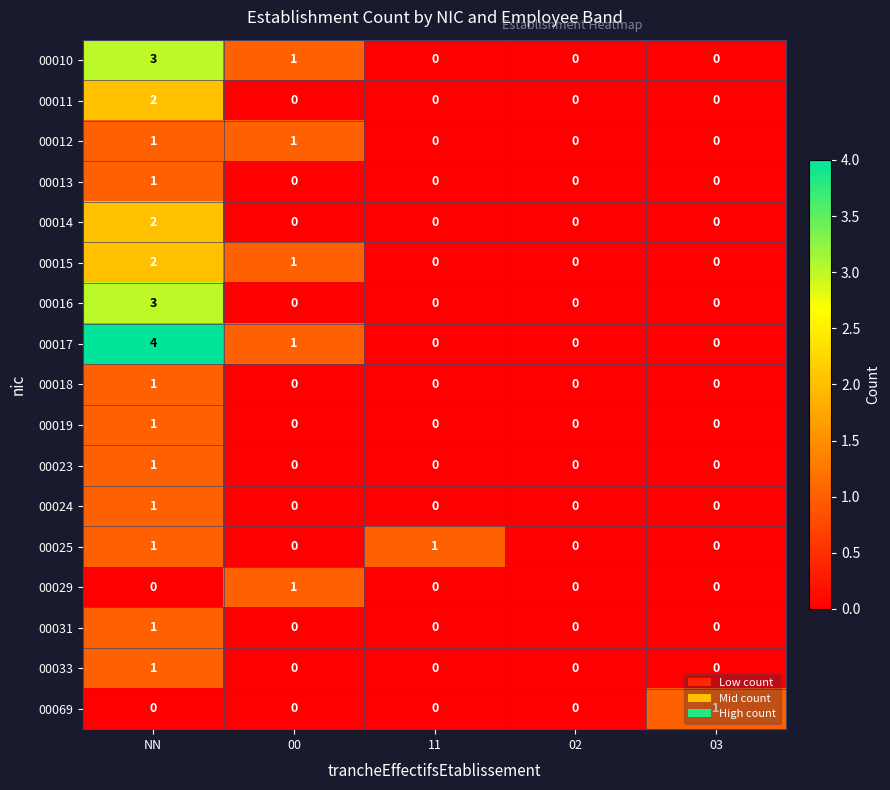

True or false: 00025 has a value of 1 at NN.

True